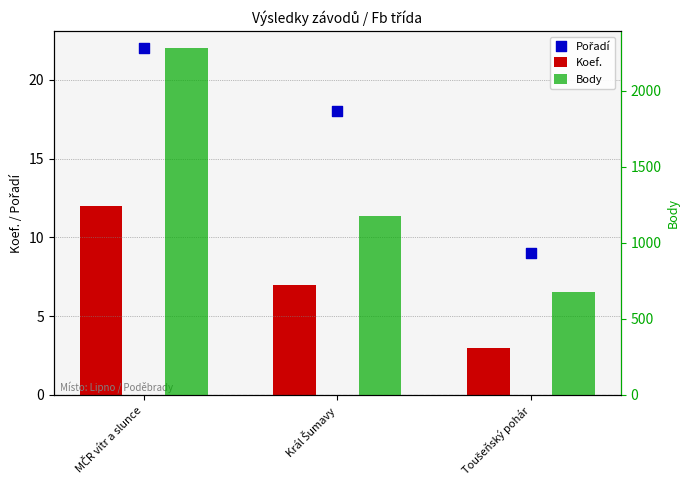

Which series contains the lowest Y value?

Koef.